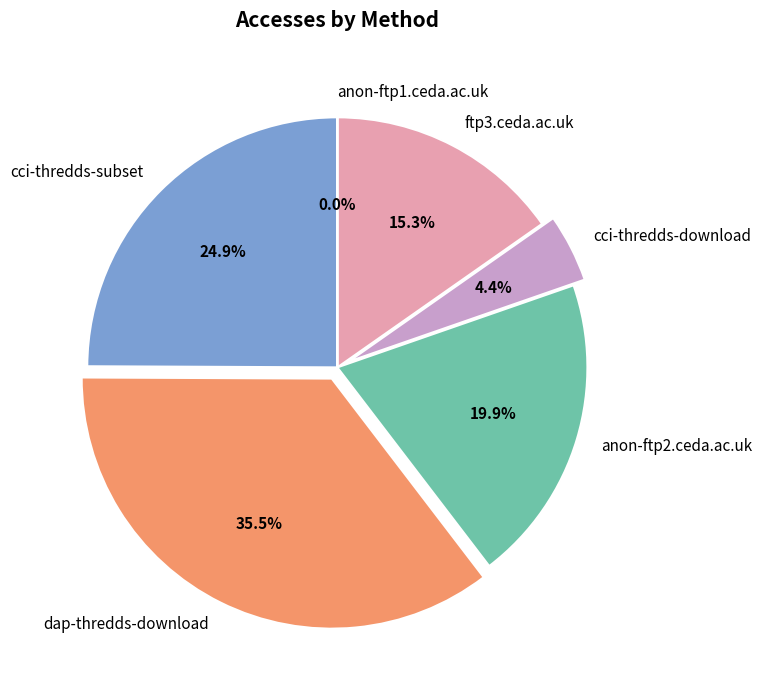

What is the largest slice in the pie chart?

dap-thredds-download